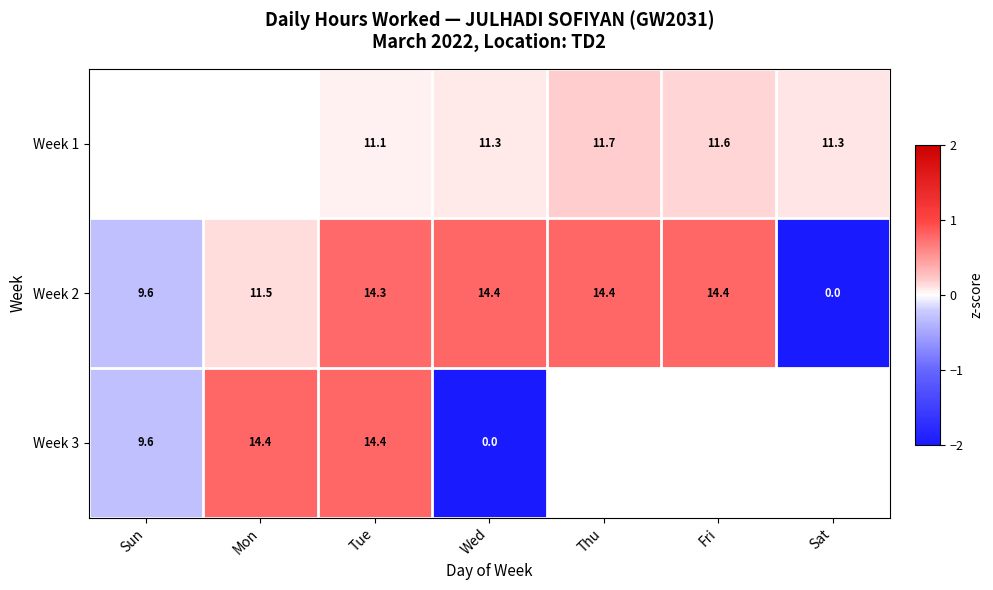

At which category does the chart reach its peak across all series?

Thu